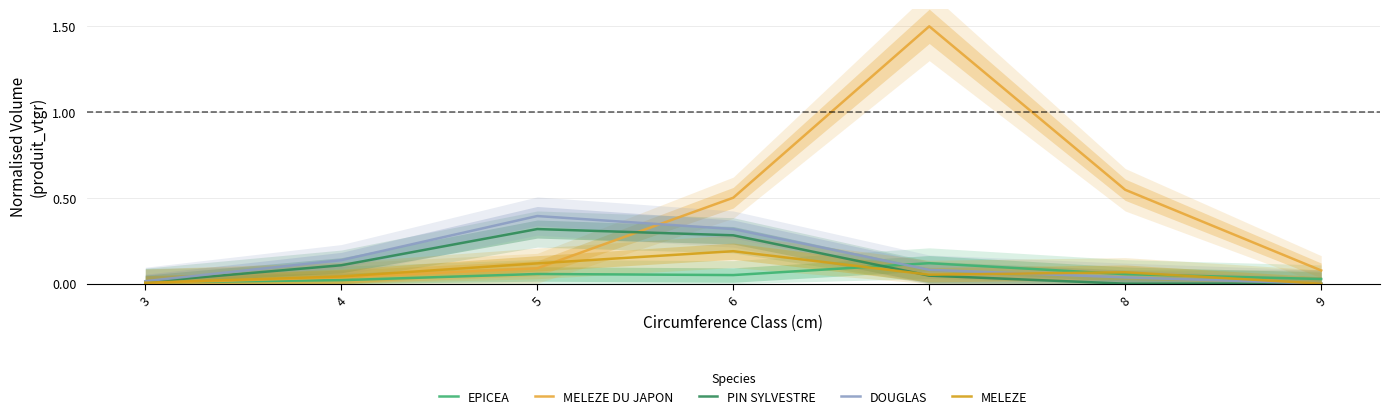

At how many categories does at least one series exceed 0?

7